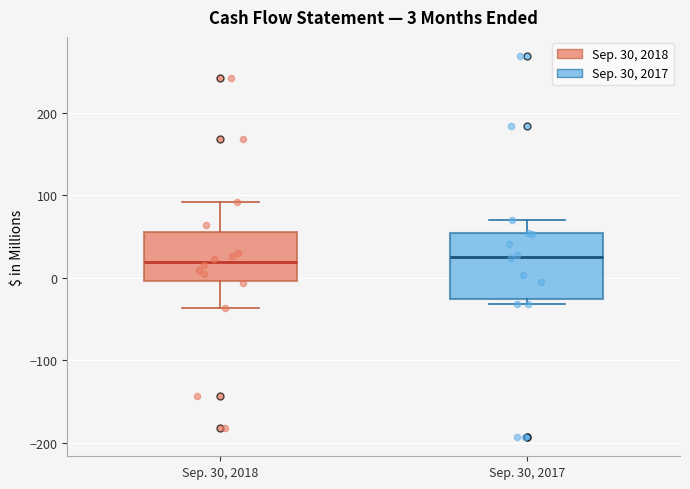

Which box is the tallest, from its lower edge to its upper edge?

Sep. 30, 2017